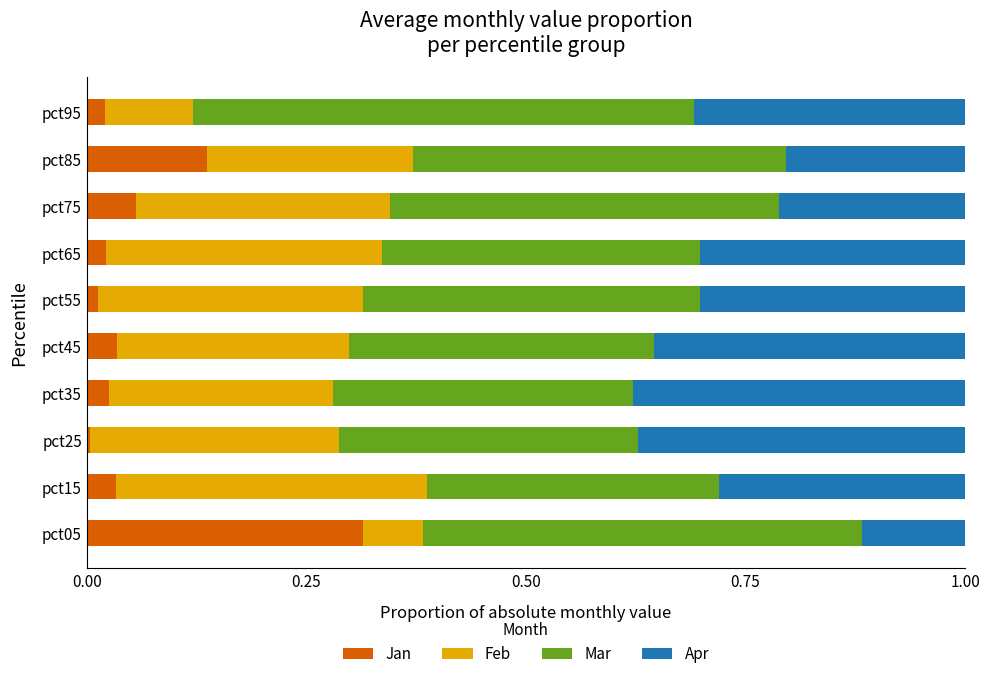

Is it true that Jan equals 0.1 at pct85?

True